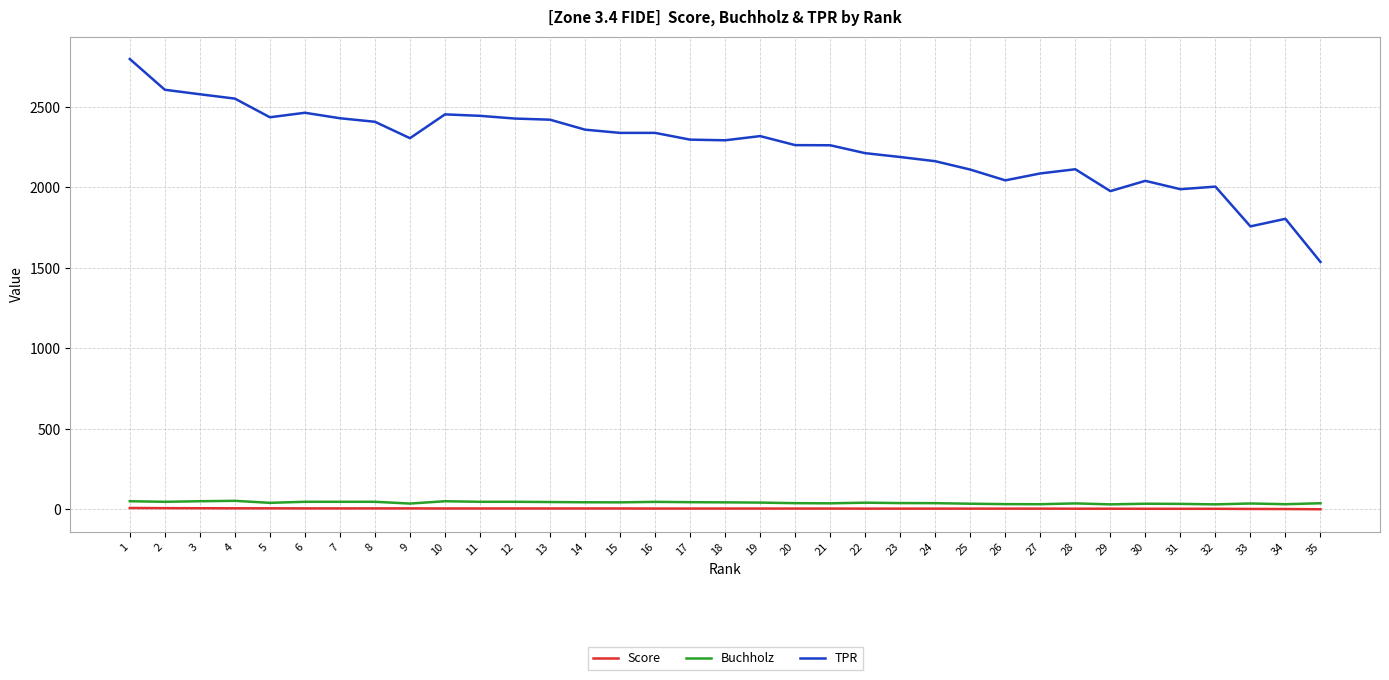

Which series has the largest total across all categories?

TPR